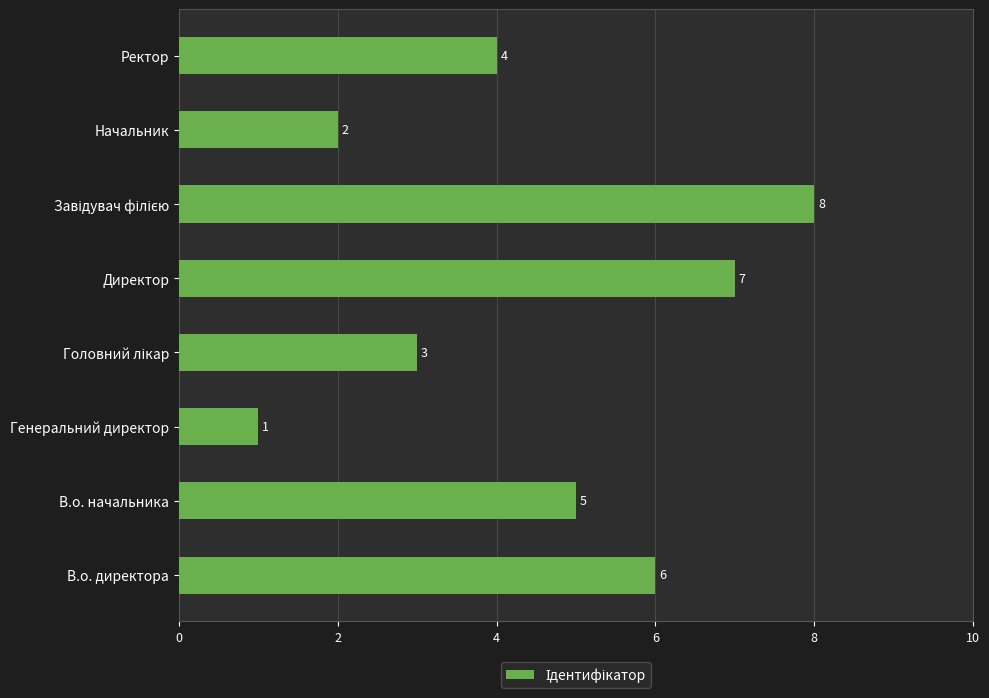

Are the bars grouped side by side (vs. stacked)?

No